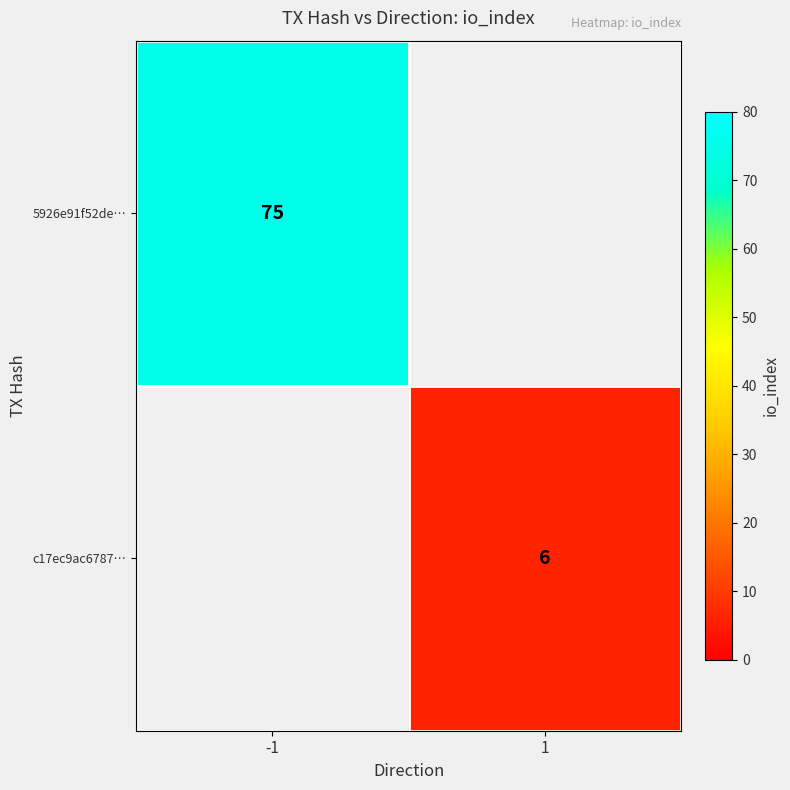

How many series are shown in this chart?

2